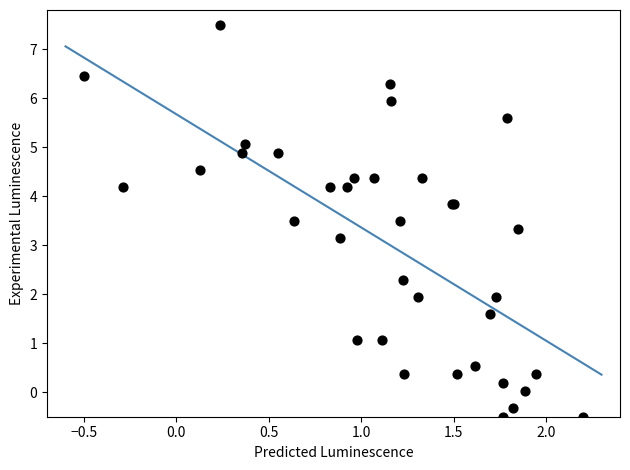

What Y value in the scatter plot is closest to 3?

3.2